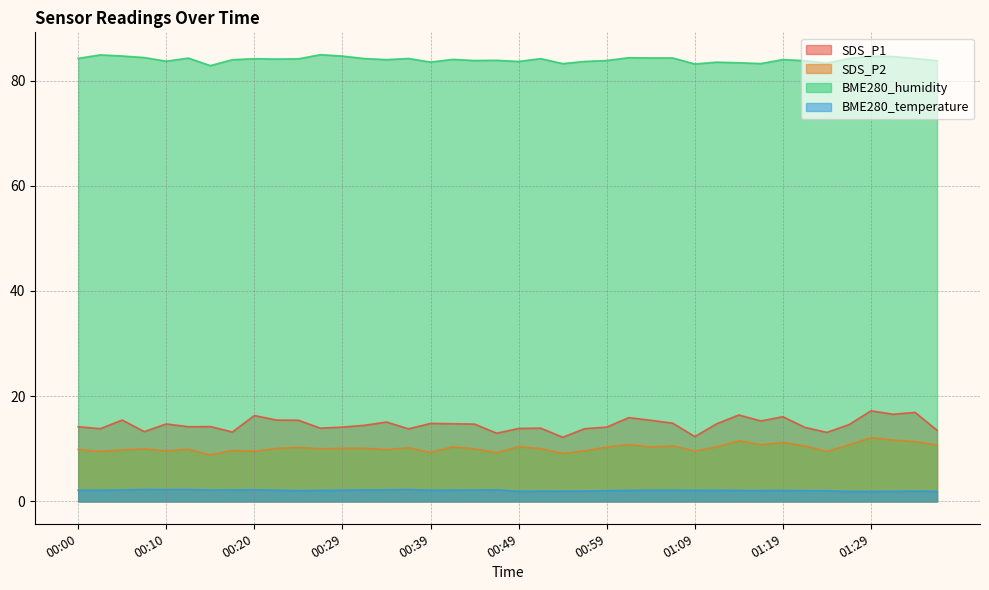

Does the chart display data point markers on the line(s)?

No